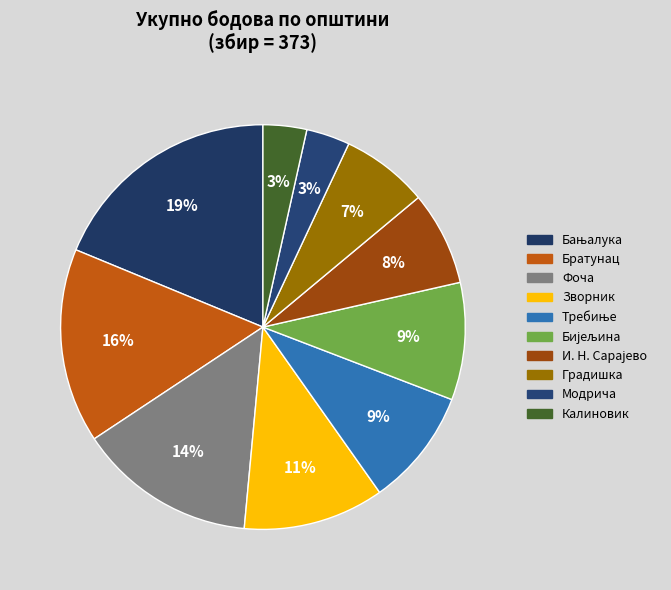

Count the number of slices in the pie.

10